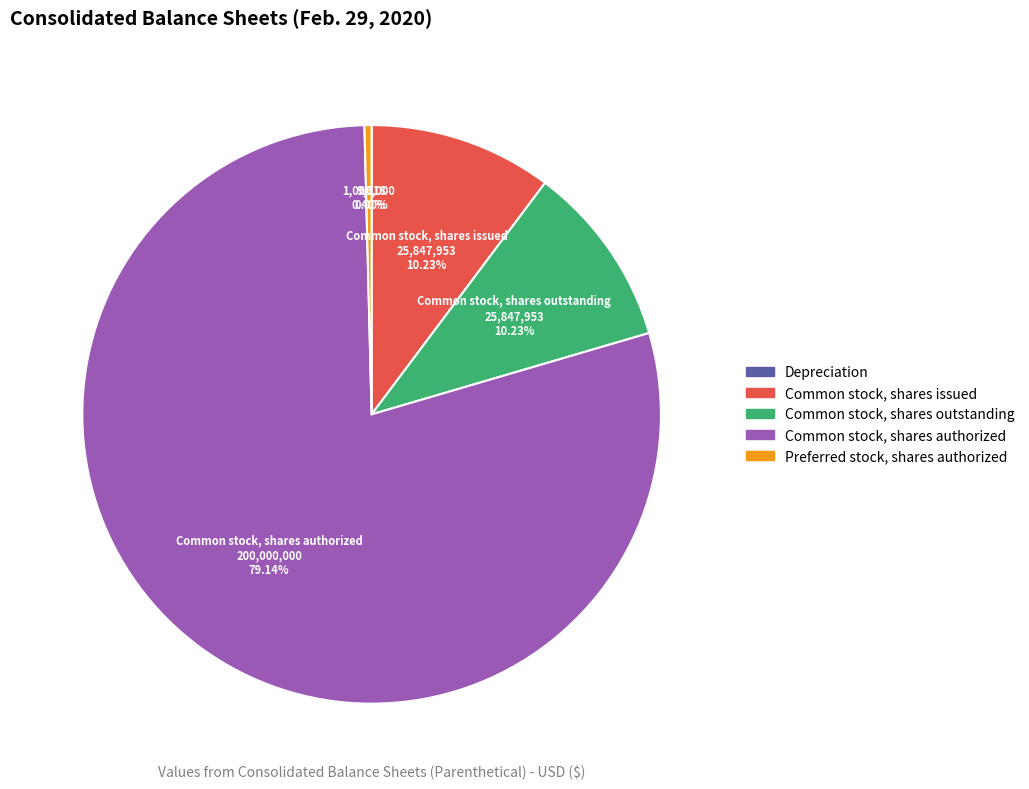

Is there any slice that represents more than half of the pie?

Yes